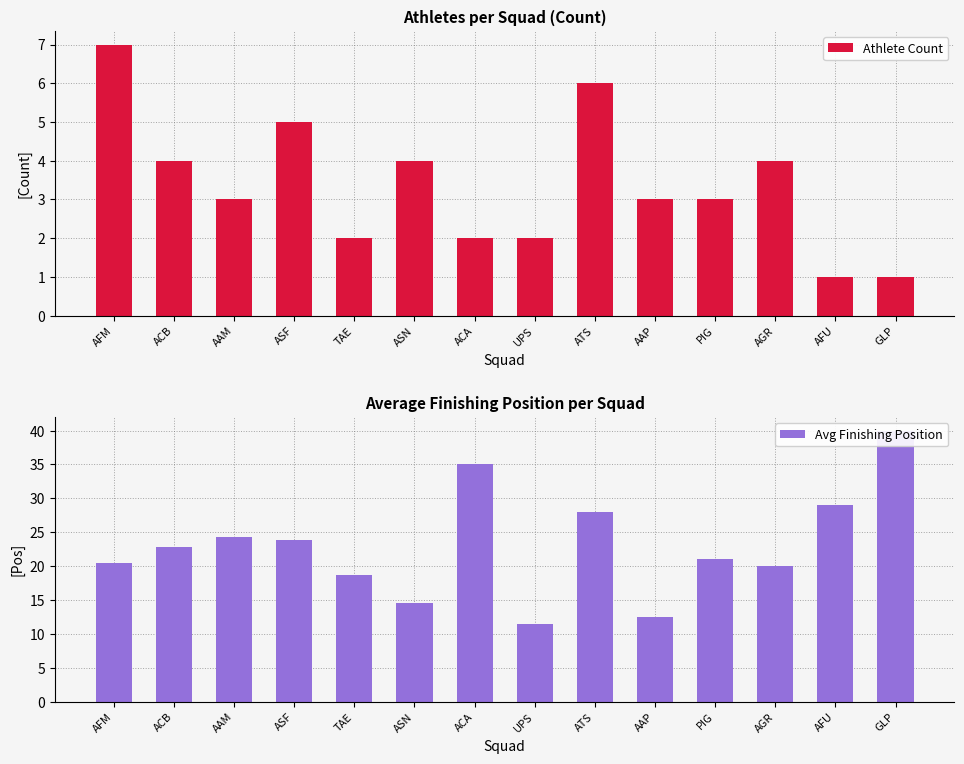

Which category has the highest value in the Athlete Count series?

AFM